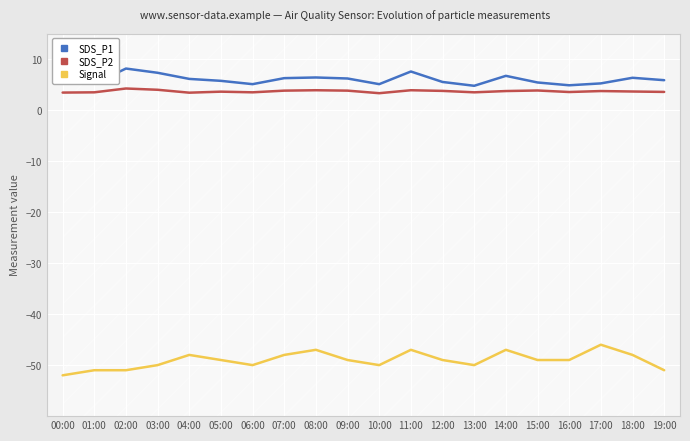

What is the spread (max minus min) of values at 15:00?

54.4